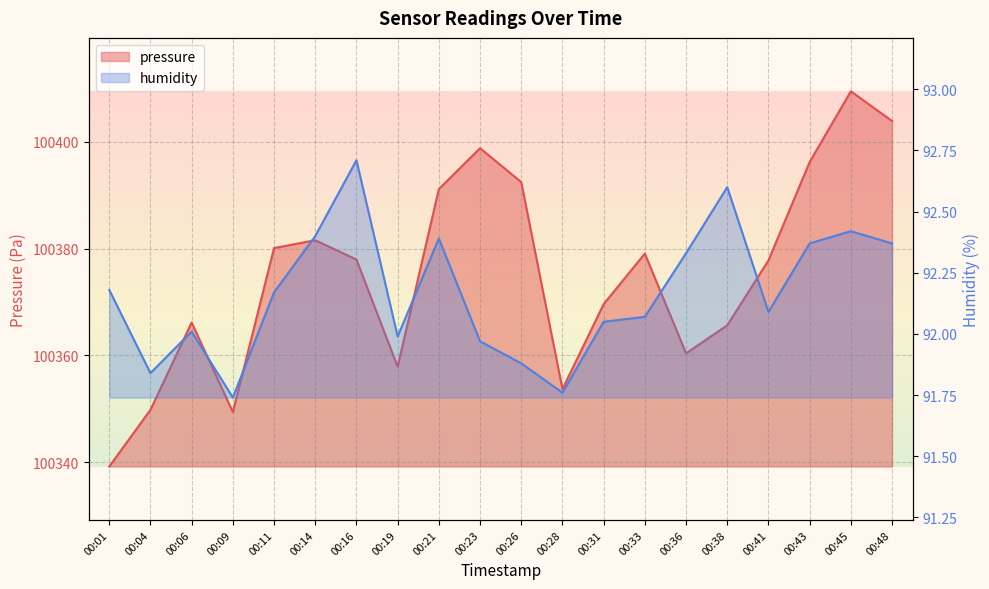

At which category does pressure reach its first local valley?

00:09